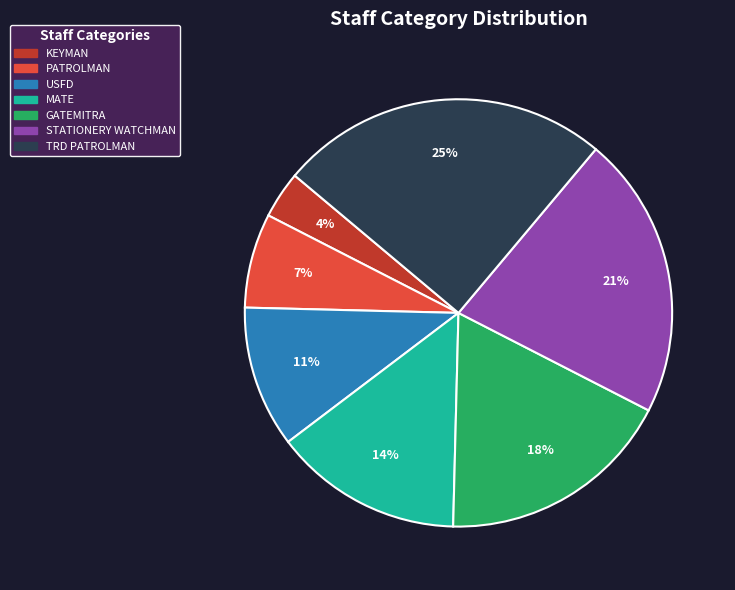

To the nearest percent, what is the difference between the MATE and STATIONERY WATCHMAN slice percentages?

7%